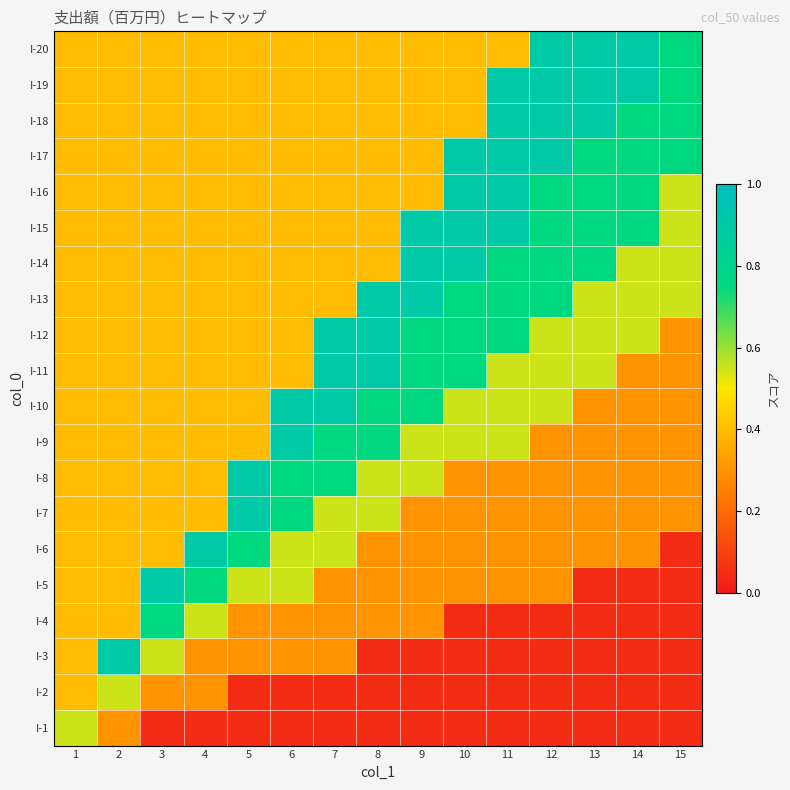

Rank the series by their maximum value, from lowest to highest.

I-1, I-2, I-4, I-3, I-5, I-6, I-7, I-8, I-9, I-10, I-11, I-12, I-13, I-14, I-15, I-16, I-17, I-18, I-19, I-20